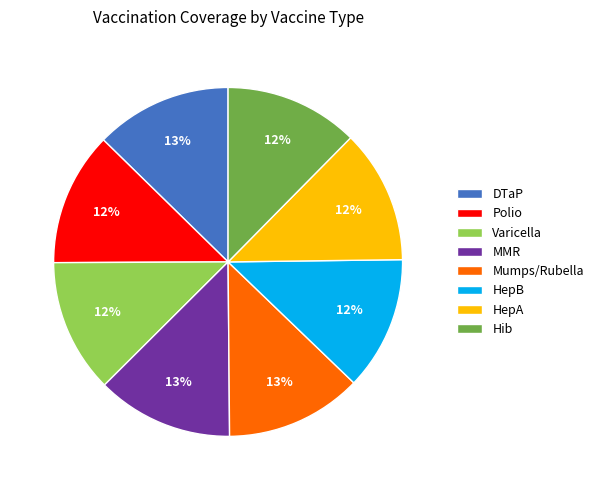

What percentage is the MMR slice, to the nearest percent?

13%